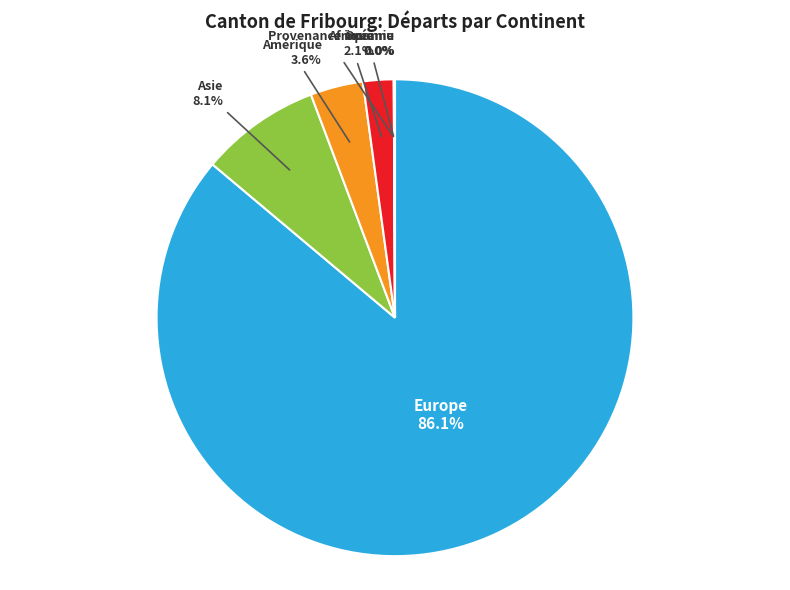

To the nearest percent, what is the average slice percentage?

17%